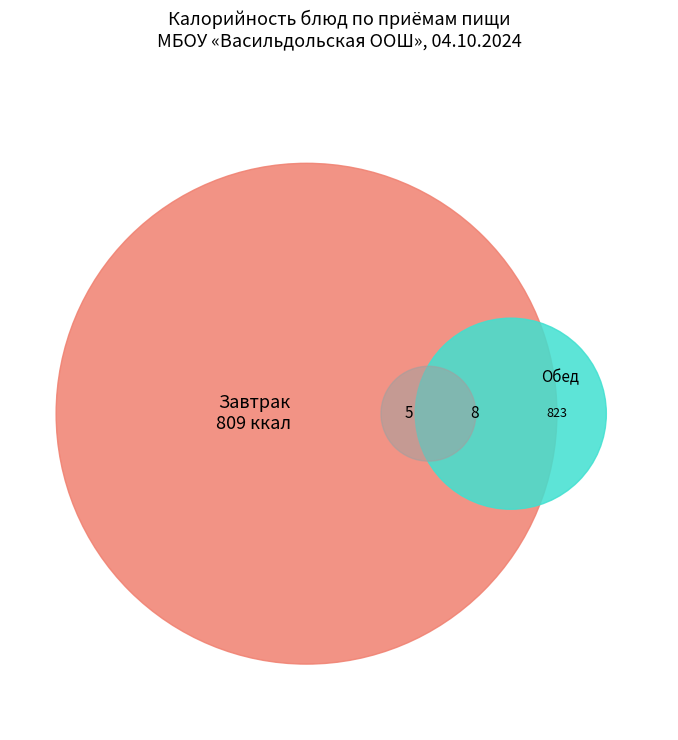

To the nearest percent, what is the difference between the largest and smallest slice percentages?

16%